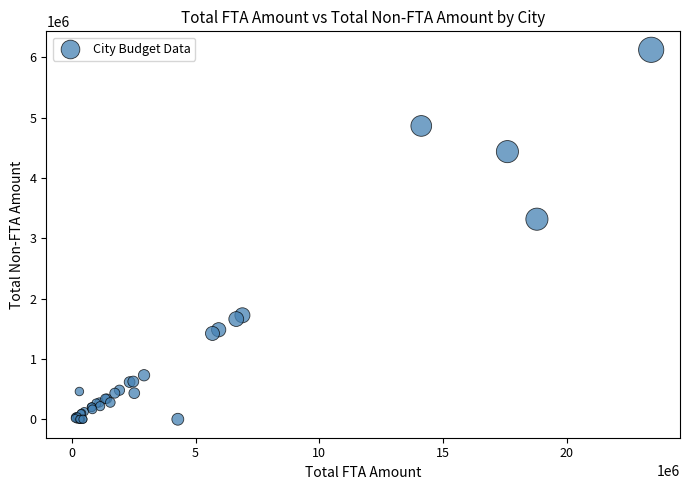

What Y value in the scatter plot is closest to 3062750?

3317069